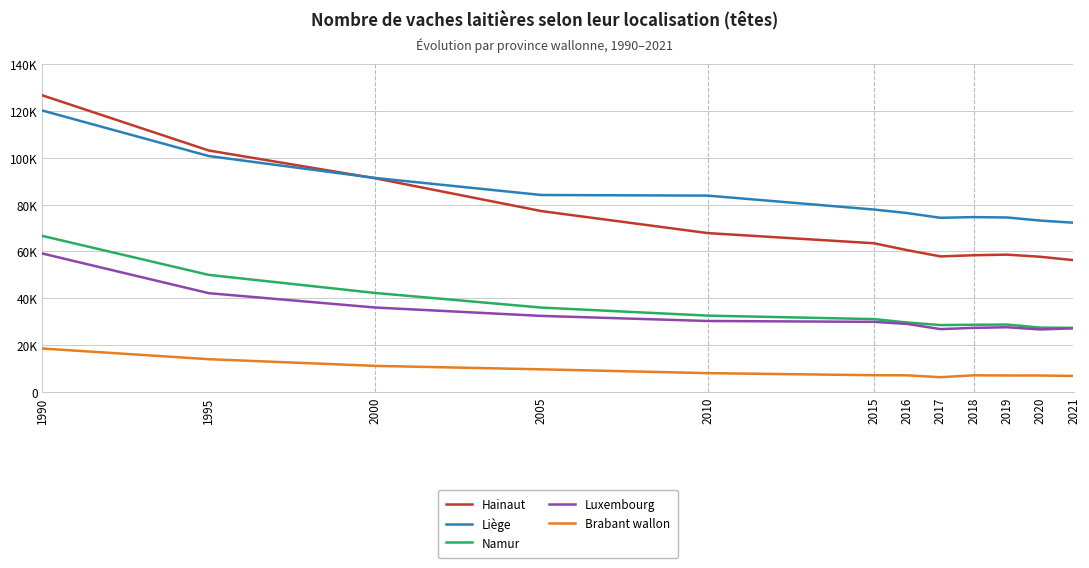

Is this an area chart (filled region under the line)?

No